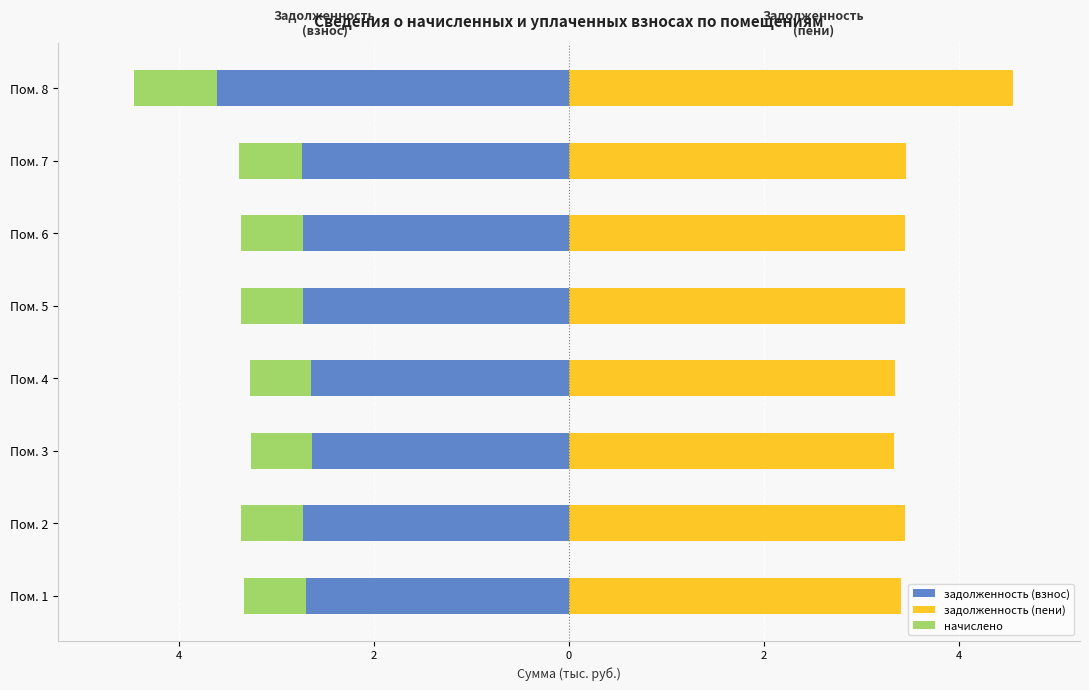

At how many categories does at least one series exceed -1?

8